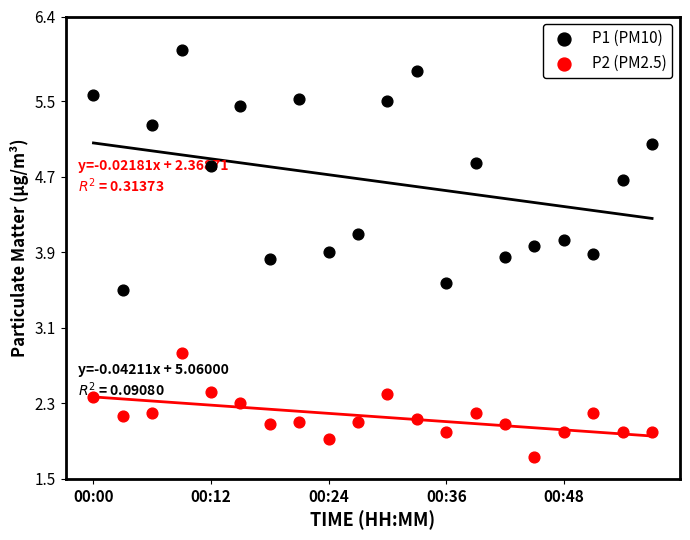

At how many categories does at least one series exceed 3?

20